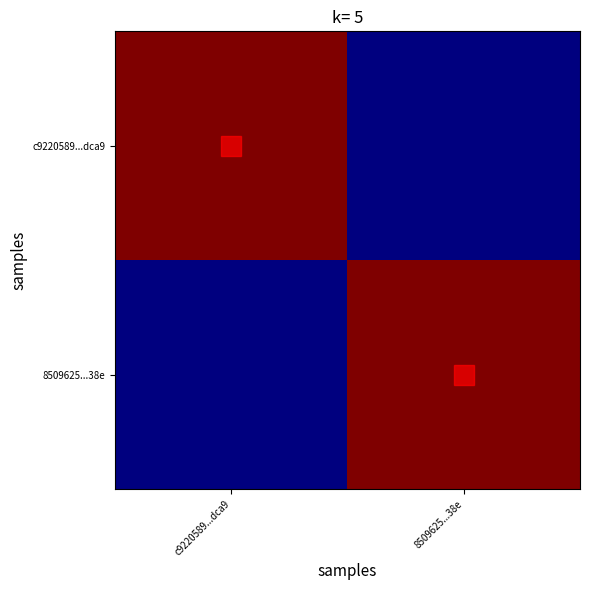

At how many categories does at least one series exceed 0?

2